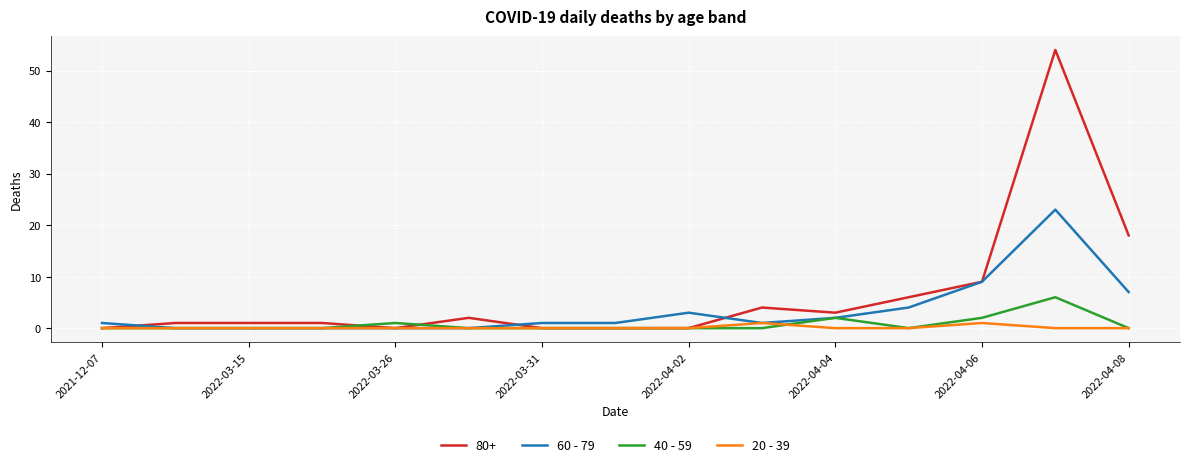

Which series has the largest total across all categories?

80+